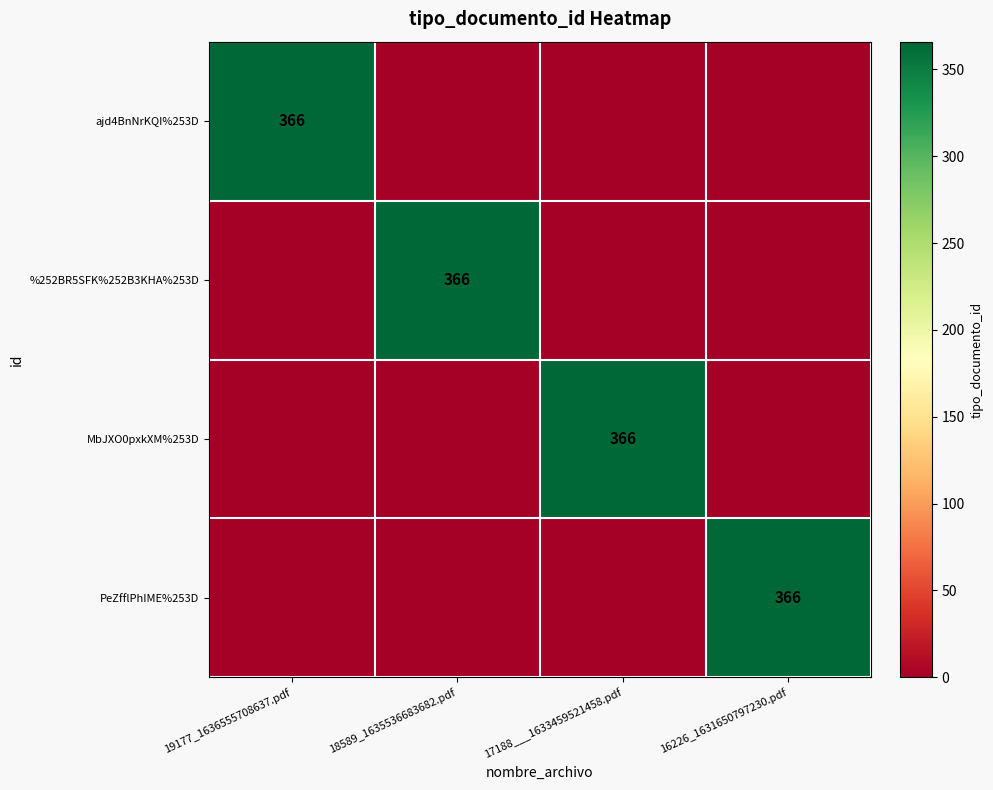

Is it true that PeZfflPhIME%253D equals 366 at 16226_1631650797230.pdf?

True